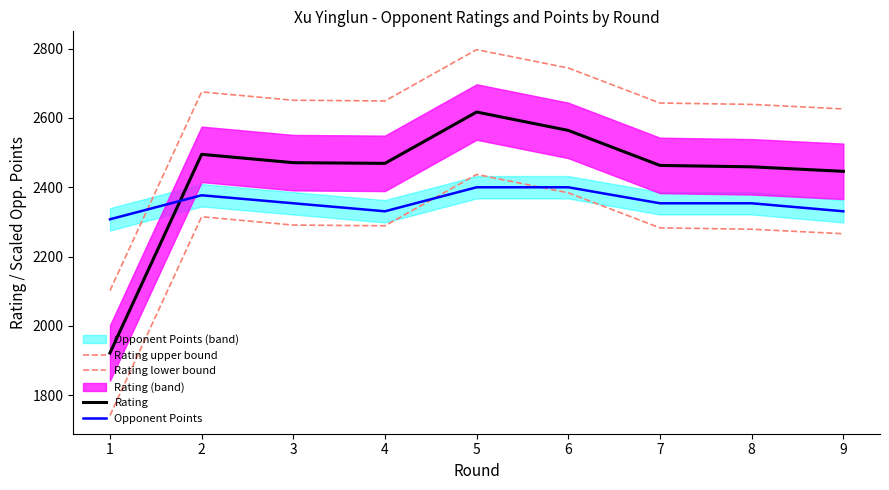

Is this an area chart (filled region under the line)?

No